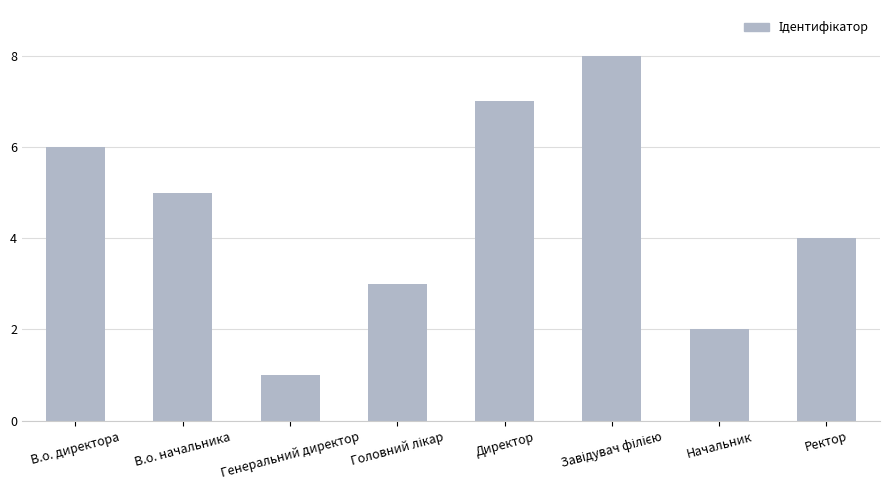

What is the difference between the second highest and minimum values?

6